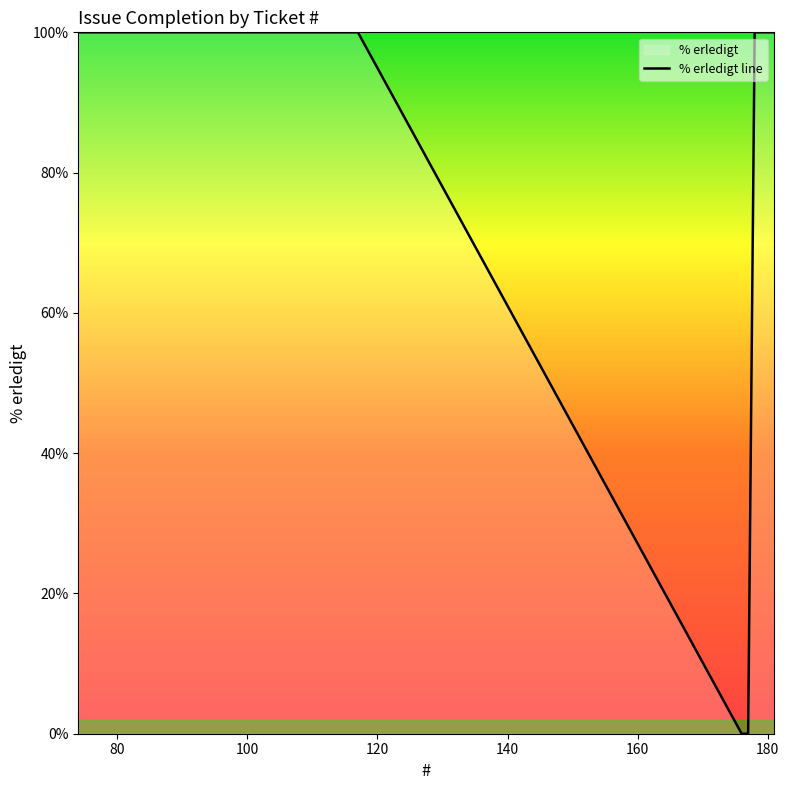

How many lines are shown in the chart?

1